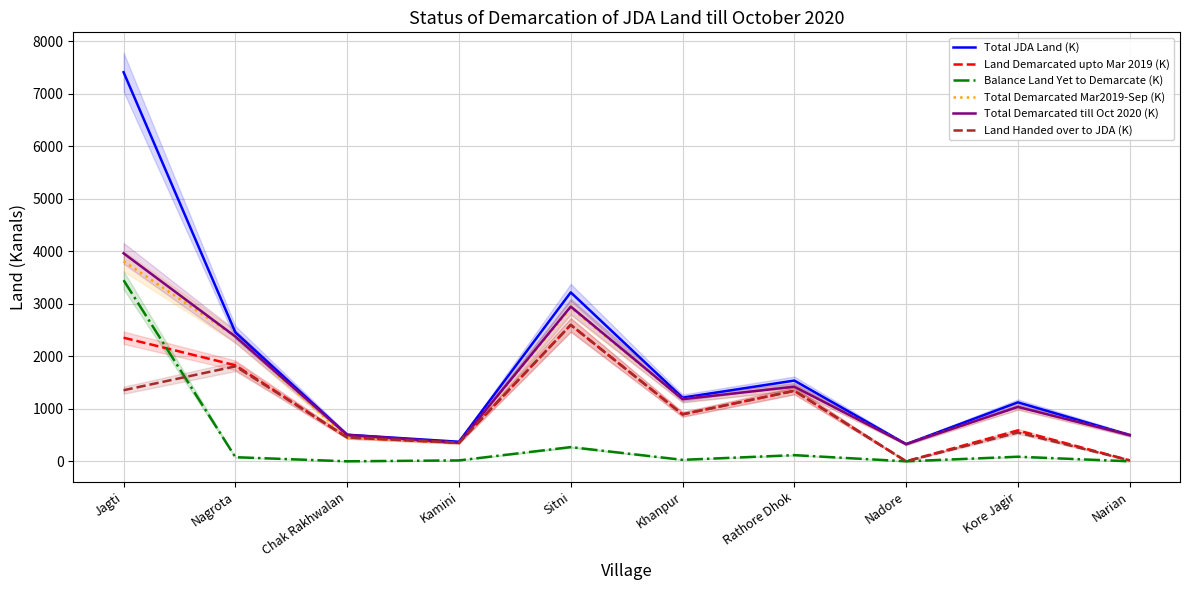

The Total Demarcated Mar2019-Sep (K) series shows 206 at Kamini. True or false?

False